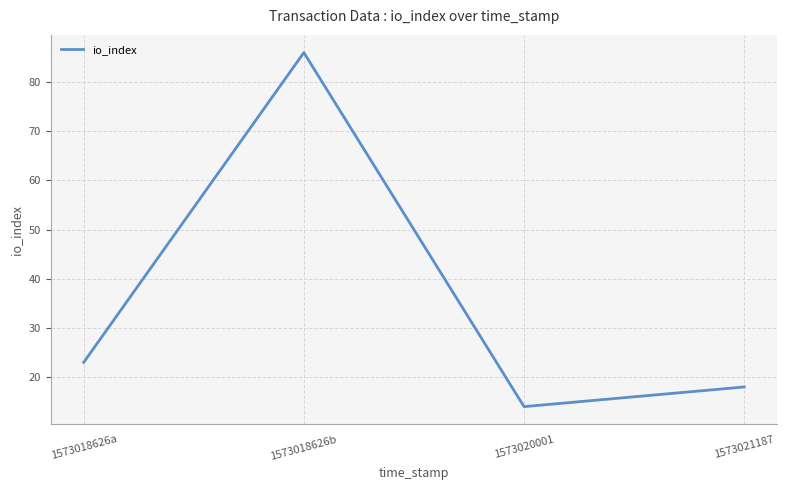

The value at 1573018626b is 119. True or false?

False